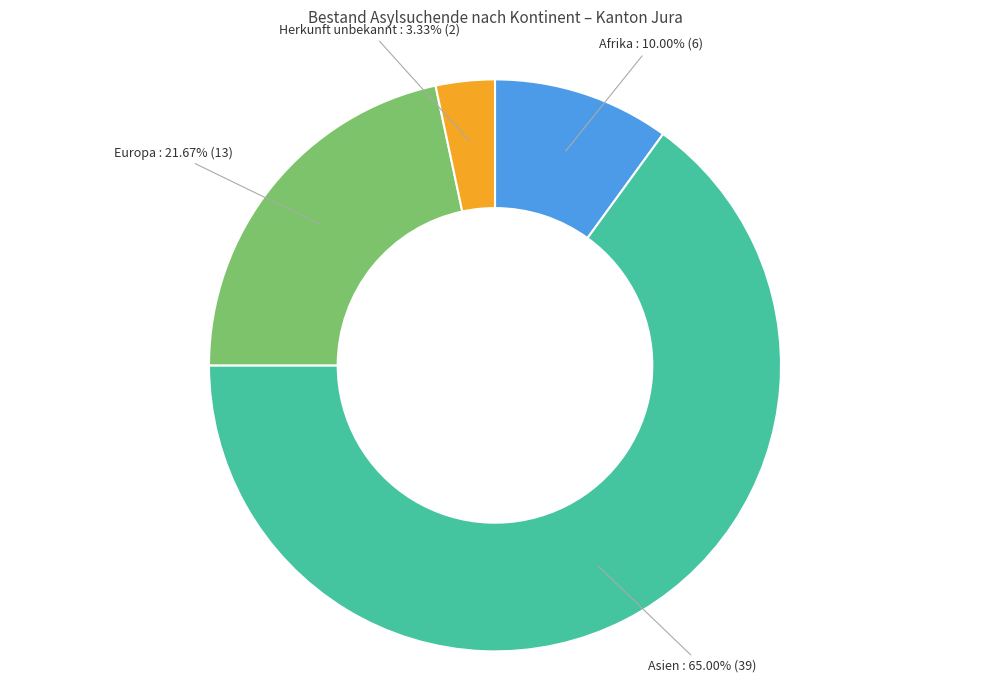

Which has a higher value, Asien or Europa?

Asien